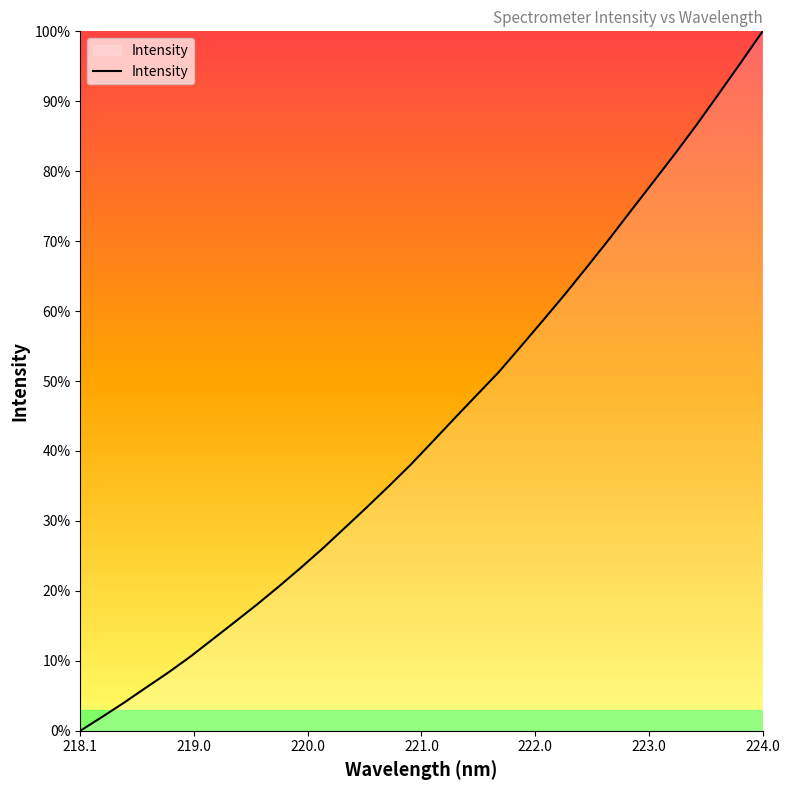

Rank the categories by value from lowest to highest.

218.0596, 218.2508, 218.442, 218.6332, 218.8244, 219.0156, 219.2067, 219.3979, 219.589, 219.7801, 219.9712, 220.1623, 220.3533, 220.5444, 220.7354, 220.9264, 221.1174, 221.3083, 221.4993, 221.6902, 221.8812, 222.0721, 222.263, 222.4538, 222.6447, 222.8355, 223.0264, 223.2172, 223.408, 223.5987, 223.7895, 223.9802